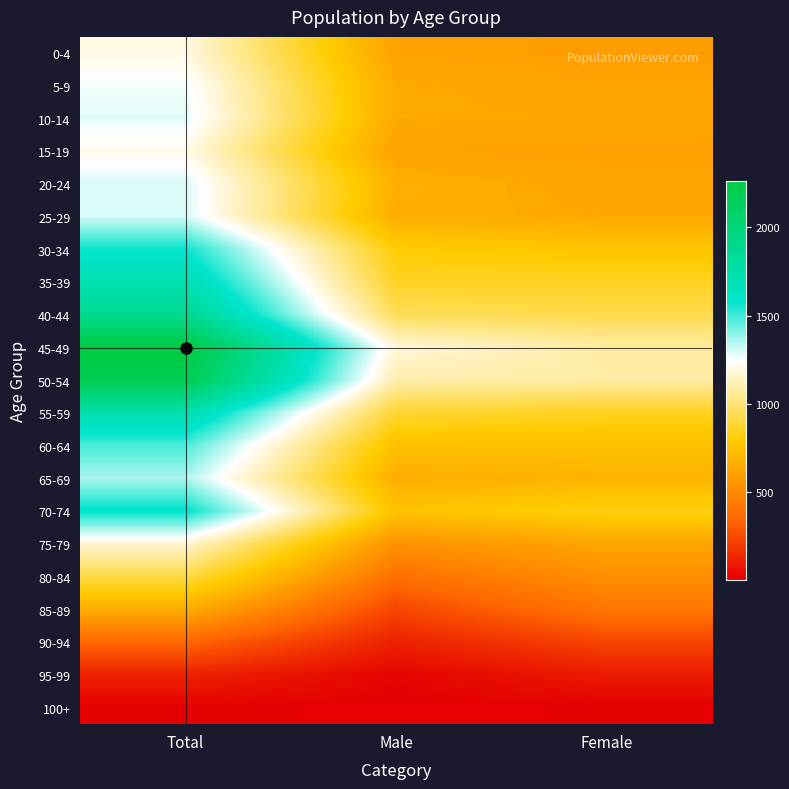

Reading right to left, extract all data points from this chart.

0-4: Female=588	Male=609	Total=1197
5-9: Female=615	Male=647	Total=1262
10-14: Female=637	Male=649	Total=1286
15-19: Female=601	Male=608	Total=1209
20-24: Female=623	Male=675	Total=1298
25-29: Female=640	Male=660	Total=1300
30-34: Female=765	Male=805	Total=1570
35-39: Female=856	Male=858	Total=1714
40-44: Female=932	Male=951	Total=1883
45-49: Female=1081	Male=1182	Total=2263
50-54: Female=1091	Male=1102	Total=2193
55-59: Female=852	Male=883	Total=1735
60-64: Female=745	Male=743	Total=1488
65-69: Female=691	Male=666	Total=1357
70-74: Female=834	Male=757	Total=1591
75-79: Female=628	Male=542	Total=1170
80-84: Female=526	Male=394	Total=920
85-89: Female=421	Male=239	Total=660
90-94: Female=236	Male=117	Total=353
95-99: Female=95	Male=24	Total=119
100+: Female=8	Male=4	Total=12